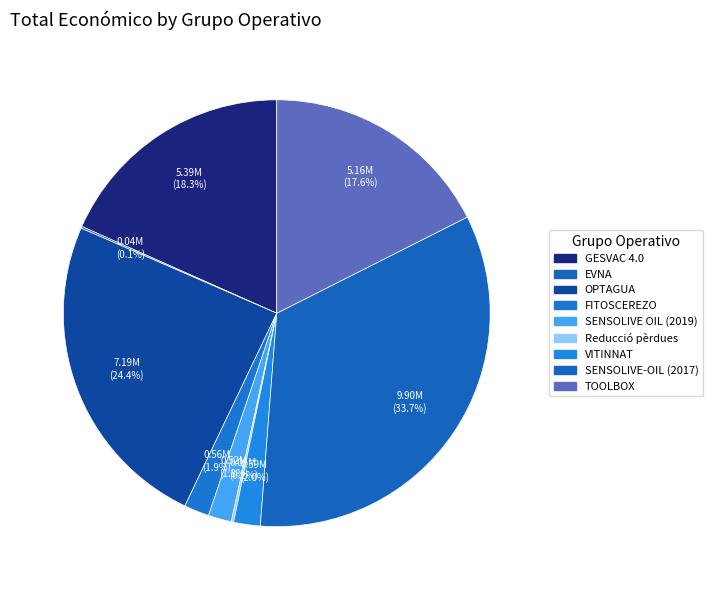

Does any single category account for the majority?

No